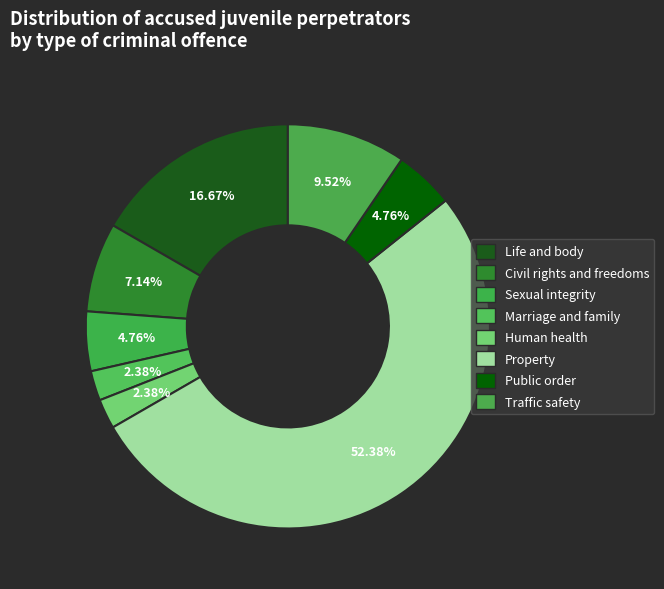

Is it true that Human health is 1% of the pie?

False